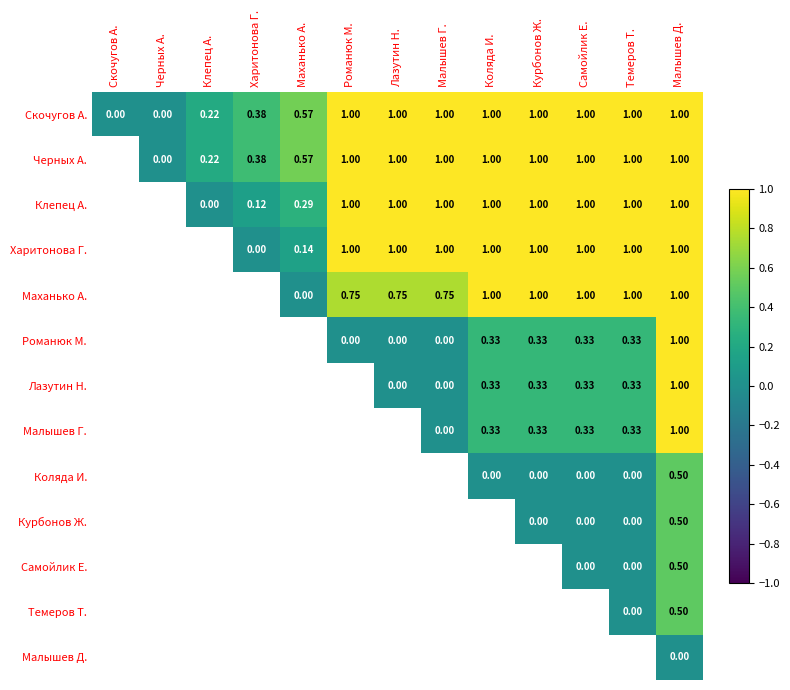

Count the number of data series in this chart.

13